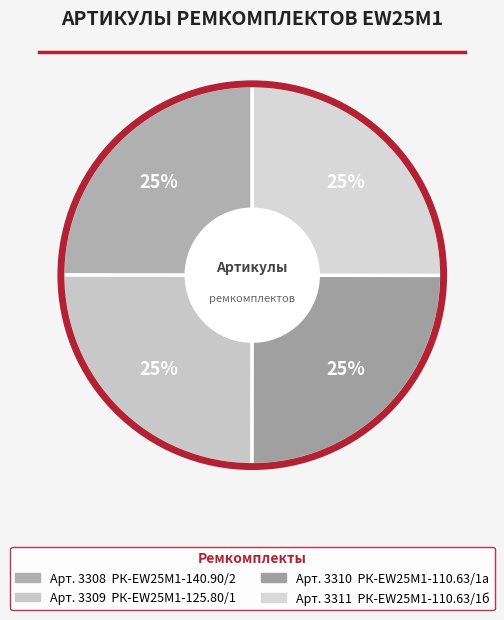

Is there any slice that represents more than half of the pie?

No